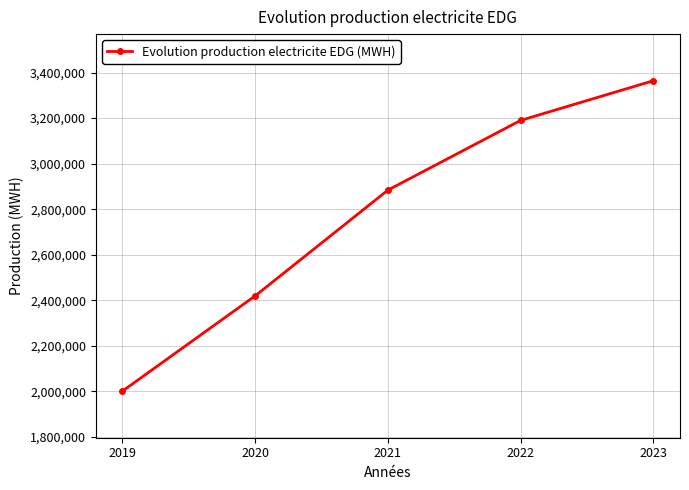

Reading right to left, what are all the values shown in this chart?

3364474	3190215	2884074	2419468	2001084